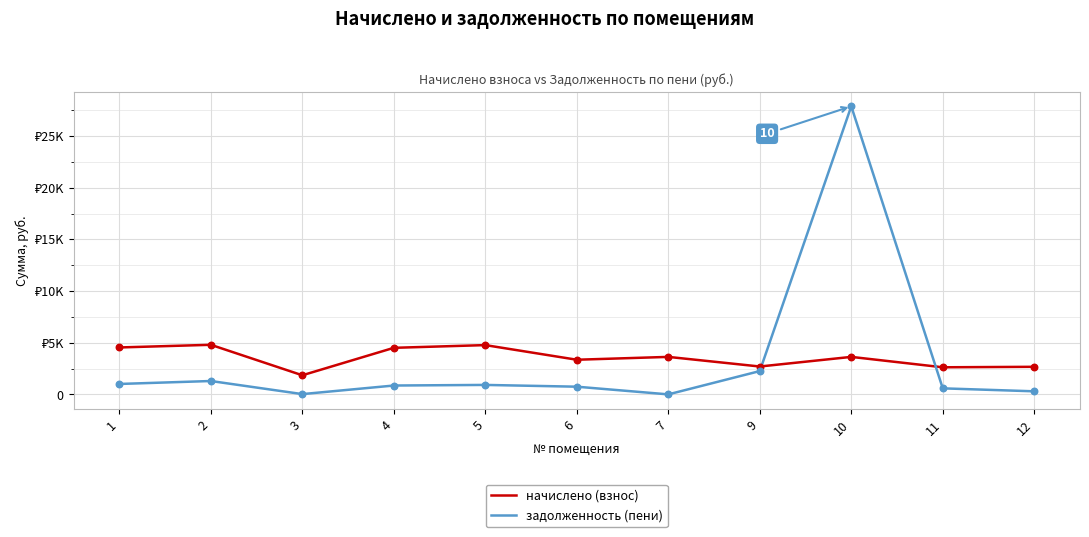

Is the value of задолженность (пени) at 3 greater than the value of начислено (взнос) at 6?

No